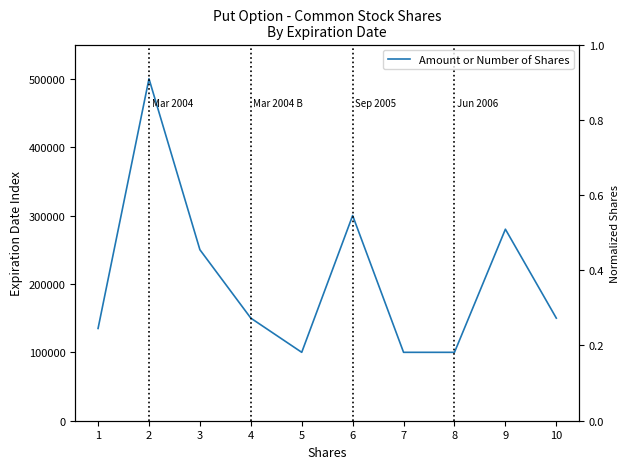

Is it true that the value at 3 is 401516?

False